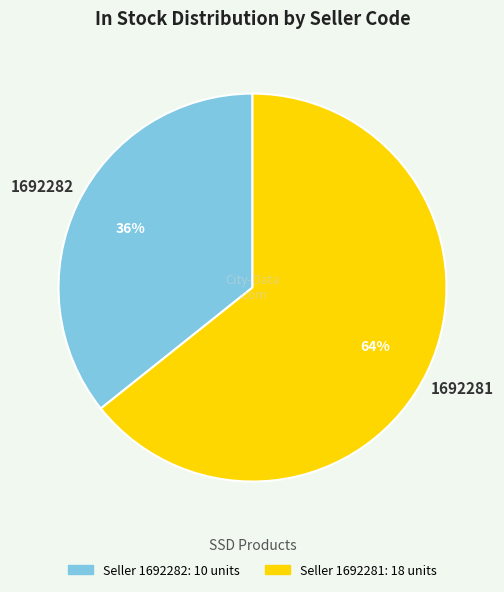

Does any single category account for the majority?

Yes